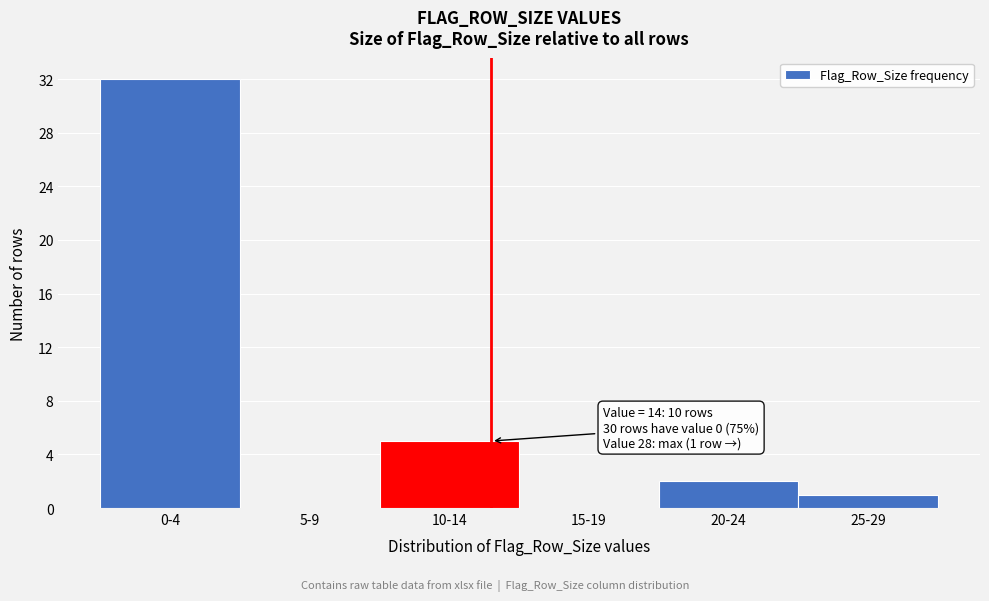

Reading right to left, extract all data points from this chart.

25-29=1	20-24=2	15-19=0	10-14=5	5-9=0	0-4=32